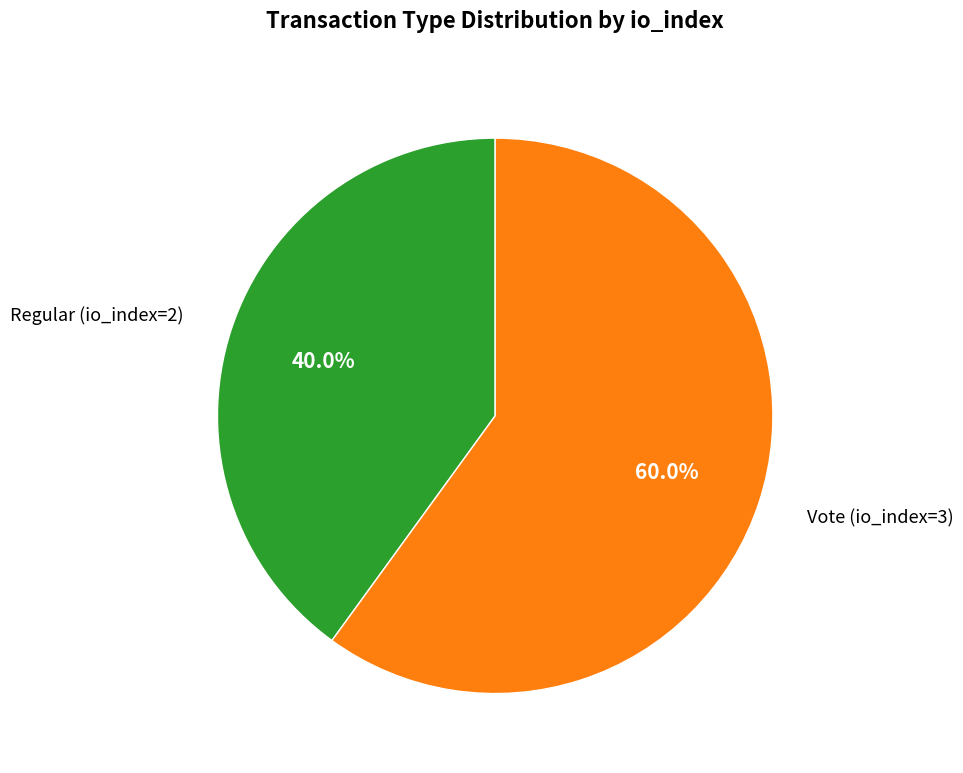

What is the majority slice?

Vote (io_index=3)